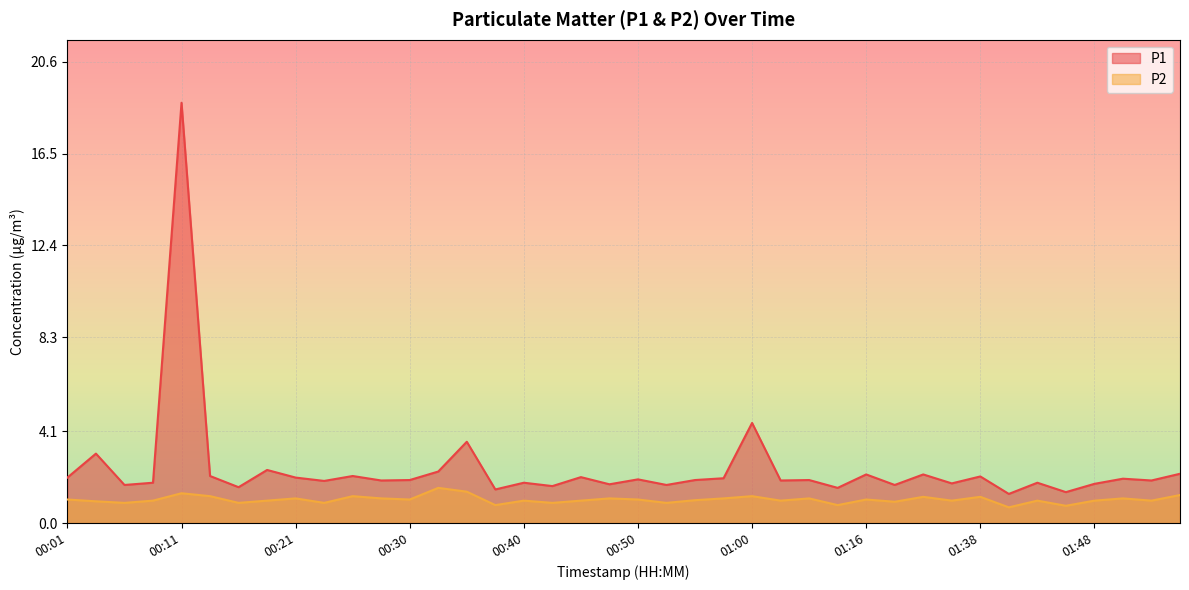

Rank the series by their average value, from highest to lowest.

P1, P2